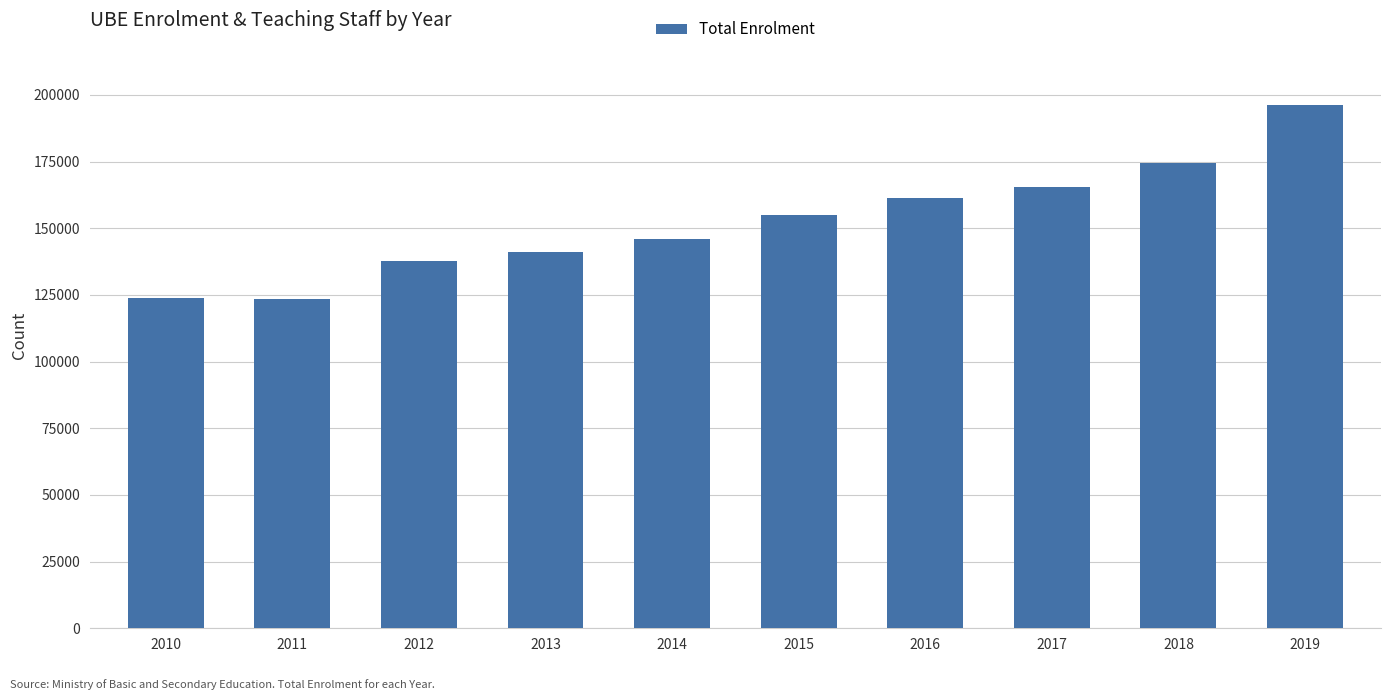

How many bars are there in total?

10